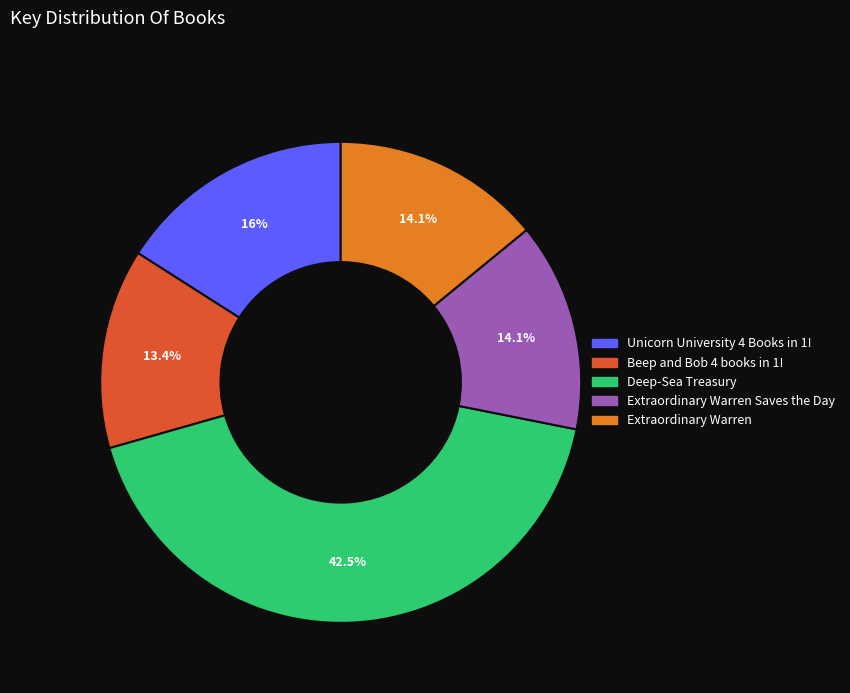

Is there a majority slice in this chart?

No